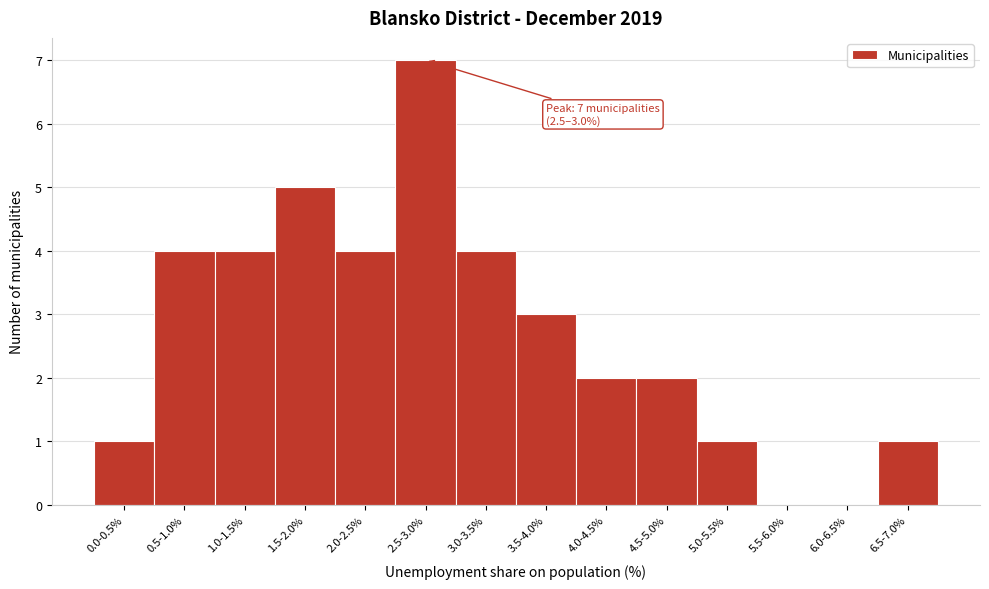

Reading left to right, extract all data points from this chart.

0.0-0.5%=1	0.5-1.0%=4	1.0-1.5%=4	1.5-2.0%=5	2.0-2.5%=4	2.5-3.0%=7	3.0-3.5%=4	3.5-4.0%=3	4.0-4.5%=2	4.5-5.0%=2	5.0-5.5%=1	5.5-6.0%=0	6.0-6.5%=0	6.5-7.0%=1